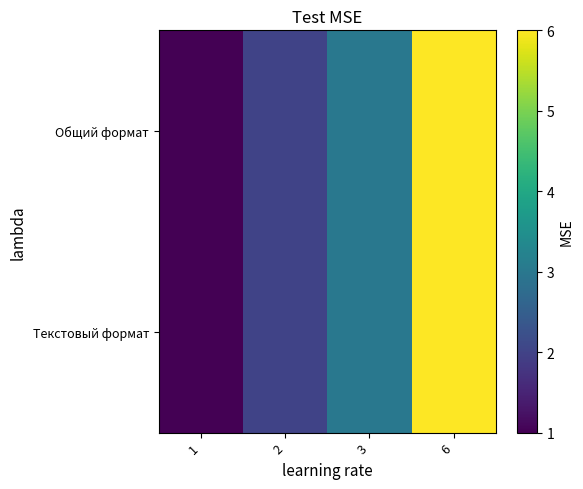

At how many categories does at least one series exceed 1?

3